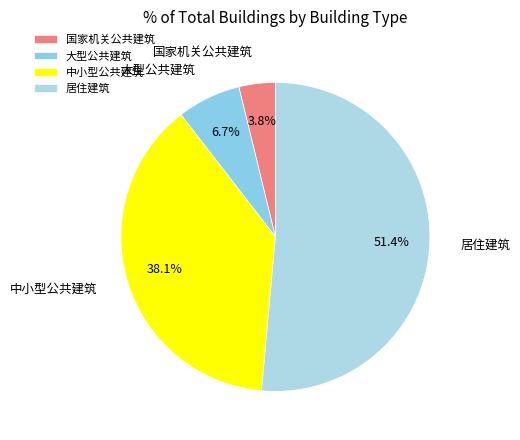

Is 居住建筑 the majority of the pie?

Yes